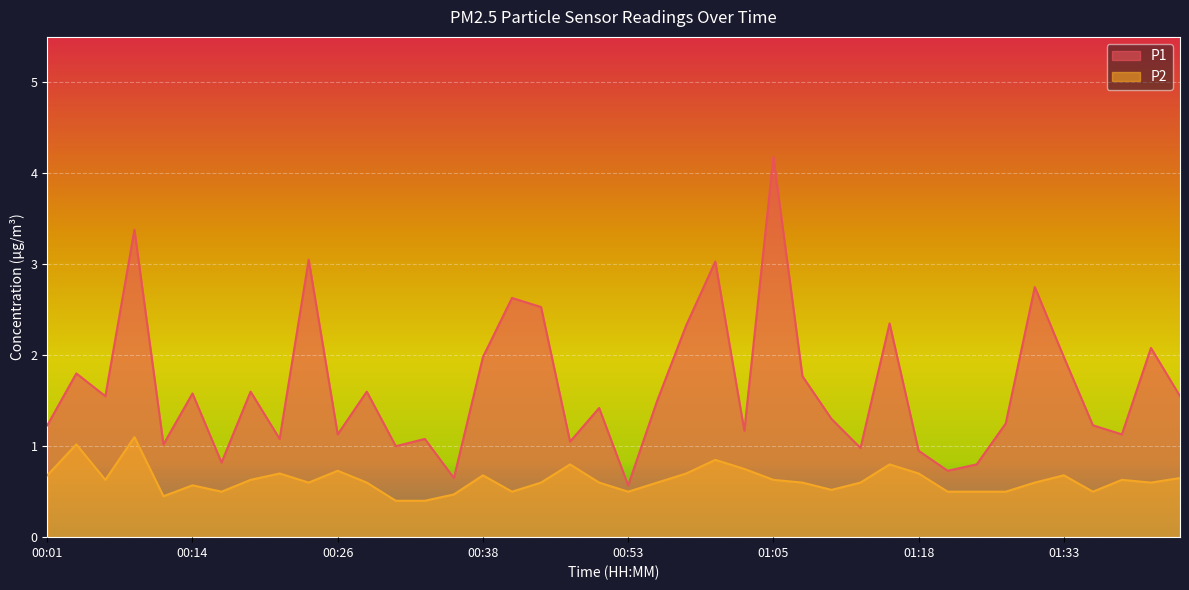

How many series are shown in this chart?

2